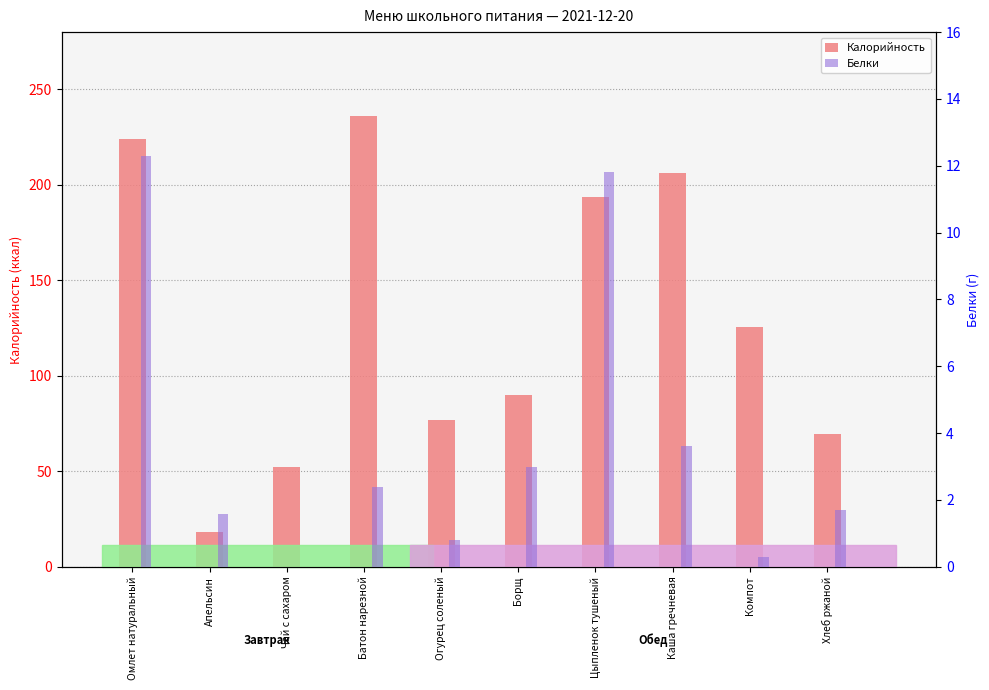

What is the sum of all Калорийность values?

1291.6